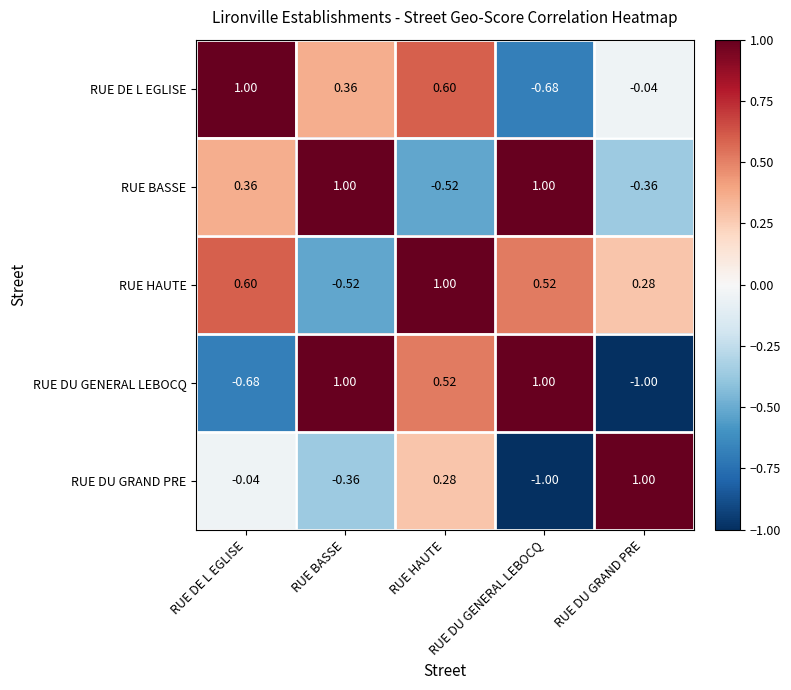

Reading right to left, transcribe all the data shown in this chart.

RUE DE L EGLISE: RUE DU GRAND PRE=-0.0	RUE DU GENERAL LEBOCQ=-0.7	RUE HAUTE=0.6	RUE BASSE=0.4	RUE DE L EGLISE=1.0
RUE BASSE: RUE DU GRAND PRE=-0.4	RUE DU GENERAL LEBOCQ=1.0	RUE HAUTE=-0.5	RUE BASSE=1.0	RUE DE L EGLISE=0.4
RUE HAUTE: RUE DU GRAND PRE=0.3	RUE DU GENERAL LEBOCQ=0.5	RUE HAUTE=1.0	RUE BASSE=-0.5	RUE DE L EGLISE=0.6
RUE DU GENERAL LEBOCQ: RUE DU GRAND PRE=-1.0	RUE DU GENERAL LEBOCQ=1.0	RUE HAUTE=0.5	RUE BASSE=1.0	RUE DE L EGLISE=-0.7
RUE DU GRAND PRE: RUE DU GRAND PRE=1.0	RUE DU GENERAL LEBOCQ=-1.0	RUE HAUTE=0.3	RUE BASSE=-0.4	RUE DE L EGLISE=-0.0